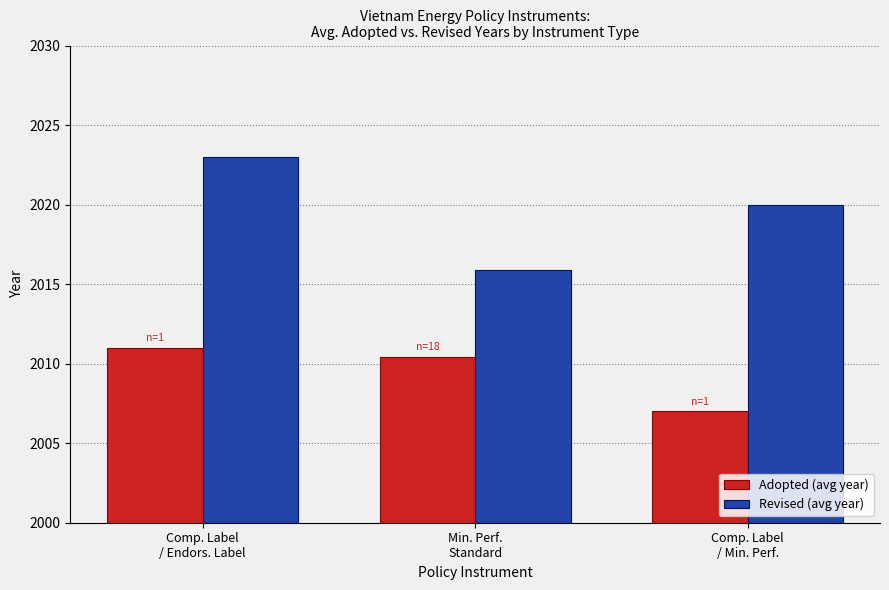

Where does the Revised (avg year) series first go above 2020?

Comp. Label
/ Endors. Label